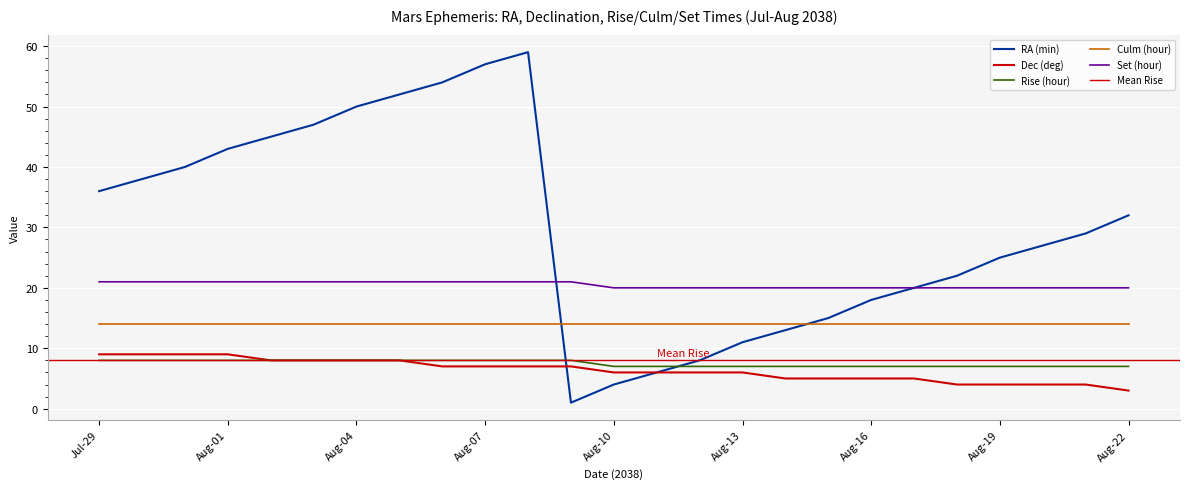

True or false: Dec (deg) and Rise (hour) cross at least once.

False